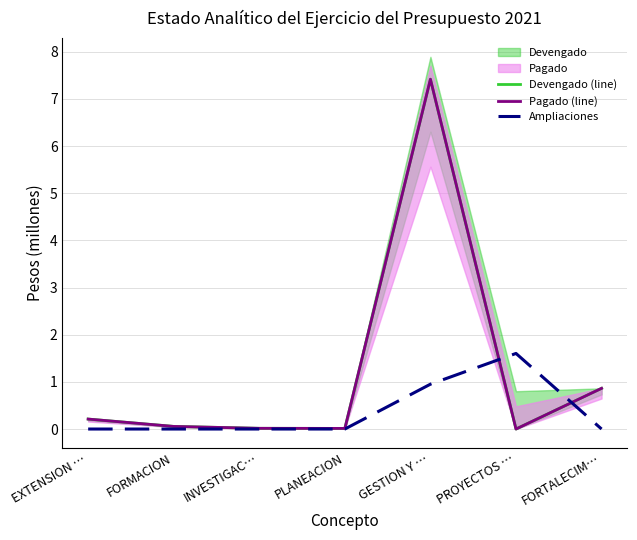

Reading left to right, what are all the values shown in this chart?

Devengado (line): 0.2	0.1	0.0	0.0	7.4	0.0	0.9
Pagado (line): 0.2	0.1	0.0	0.0	7.4	0.0	0.9
Ampliaciones: 0.0	0.0	0.0	0.0	1.0	1.6	0.0